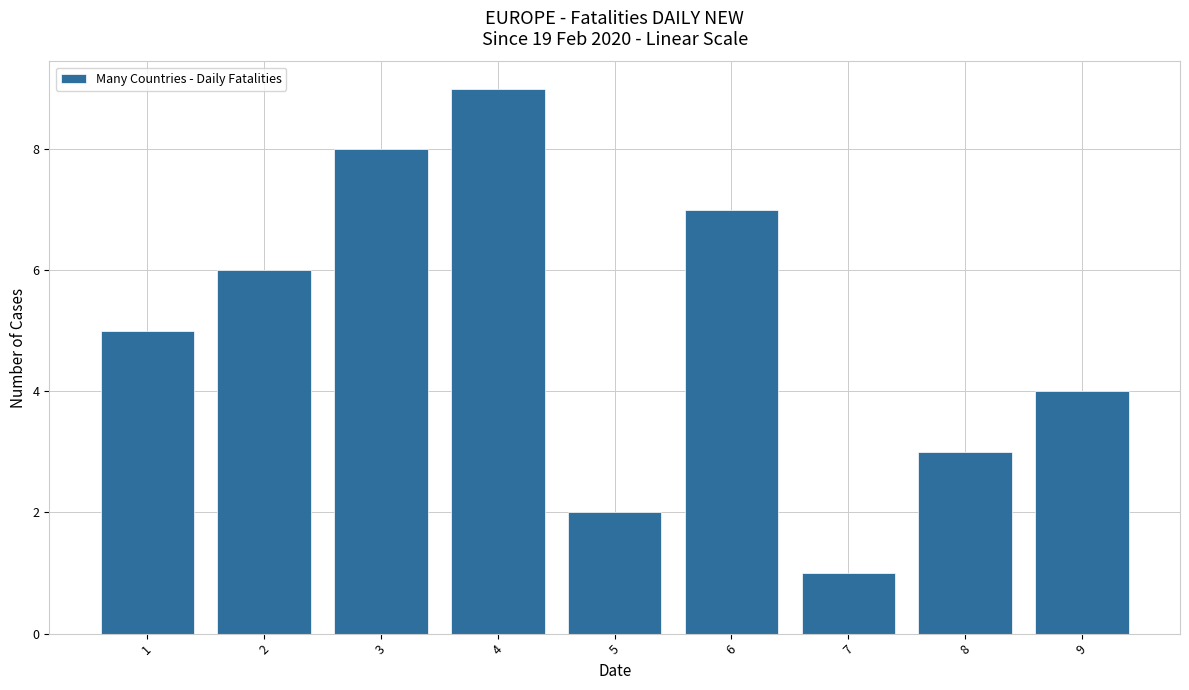

What is the value of the 8th bar from the left?

3